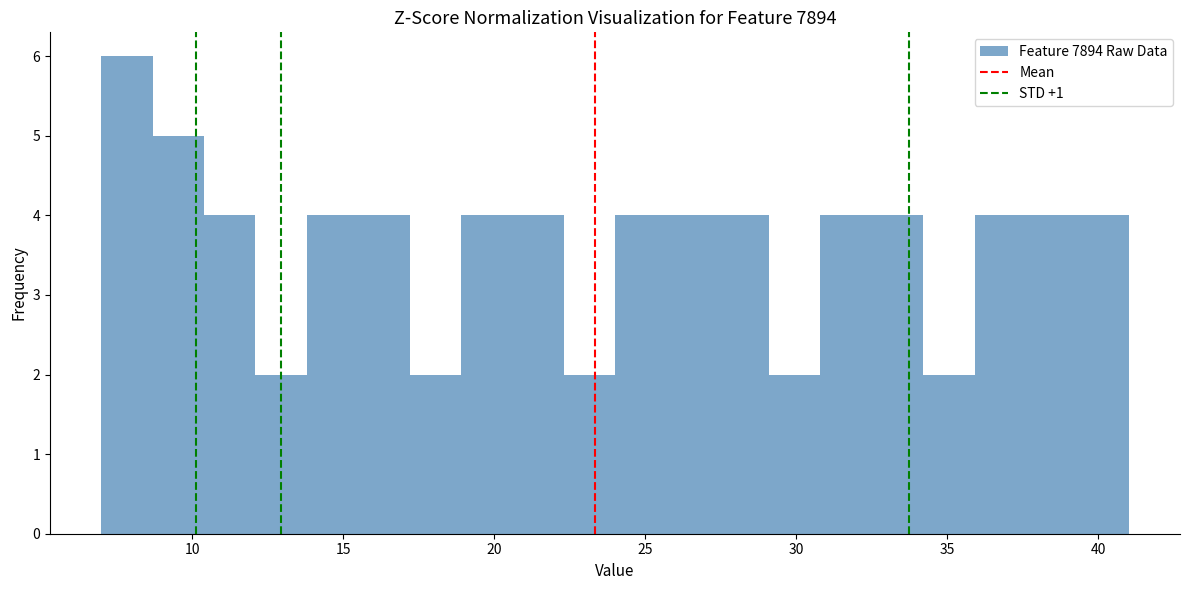

Read against the x-axis, roughly where is the centre of the tallest bar?

8.0